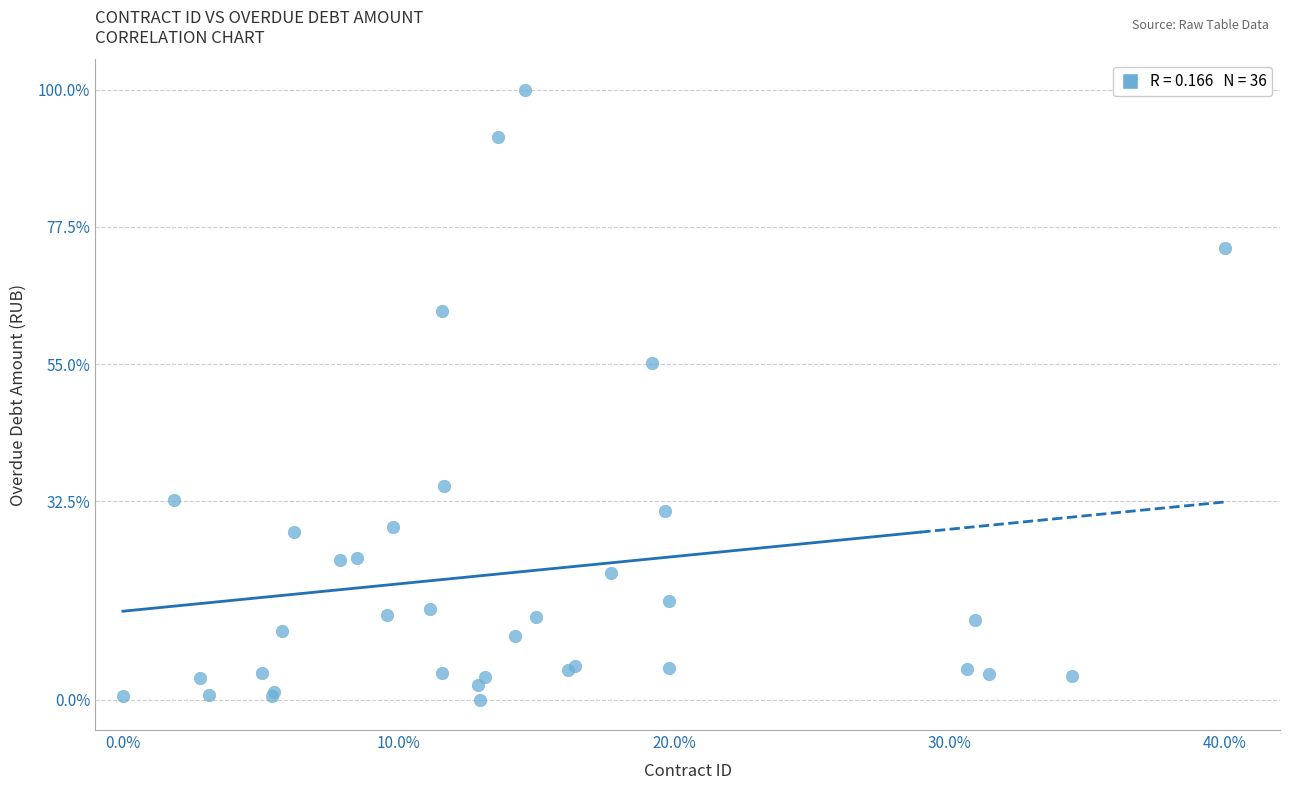

What Y value in the scatter plot is closest to 50?

55.2